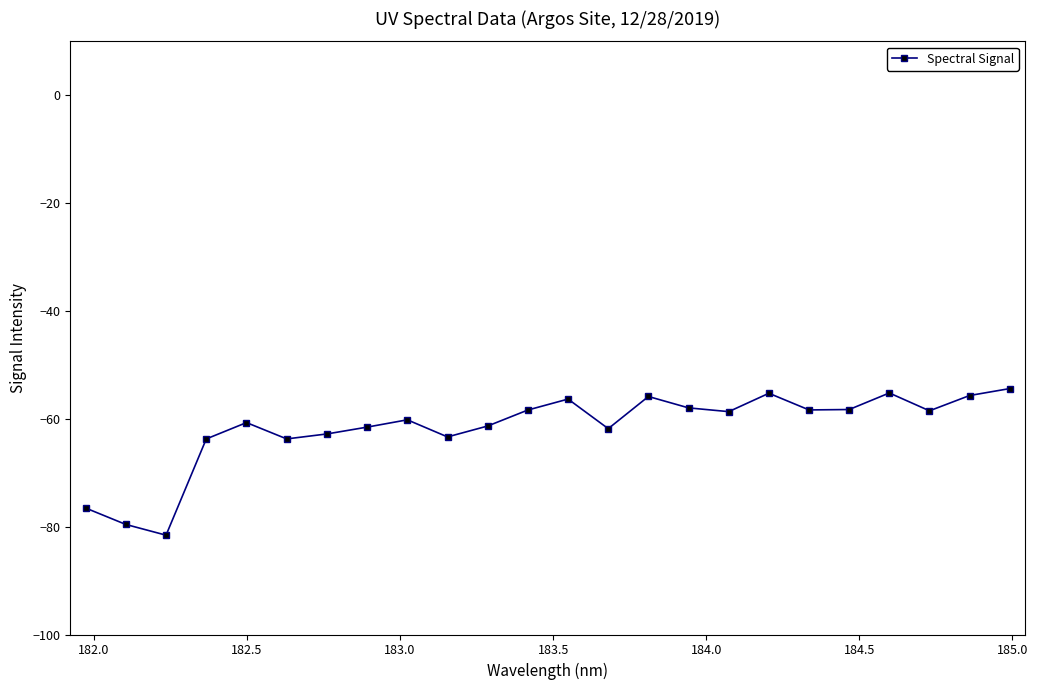

What is the value of the 7th point from the left?

-62.8